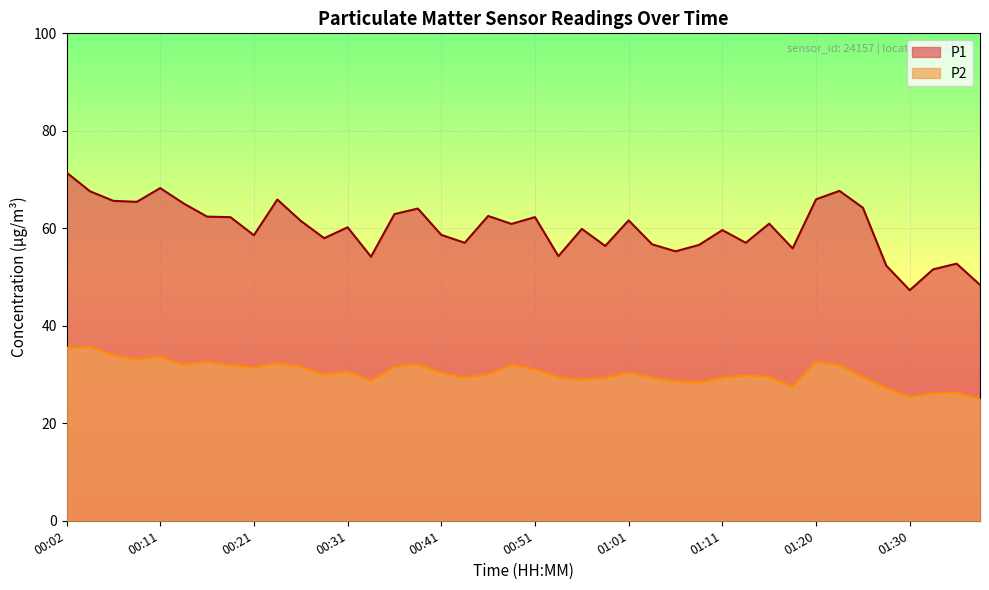

At which label is P2 closest to 30?

00:29